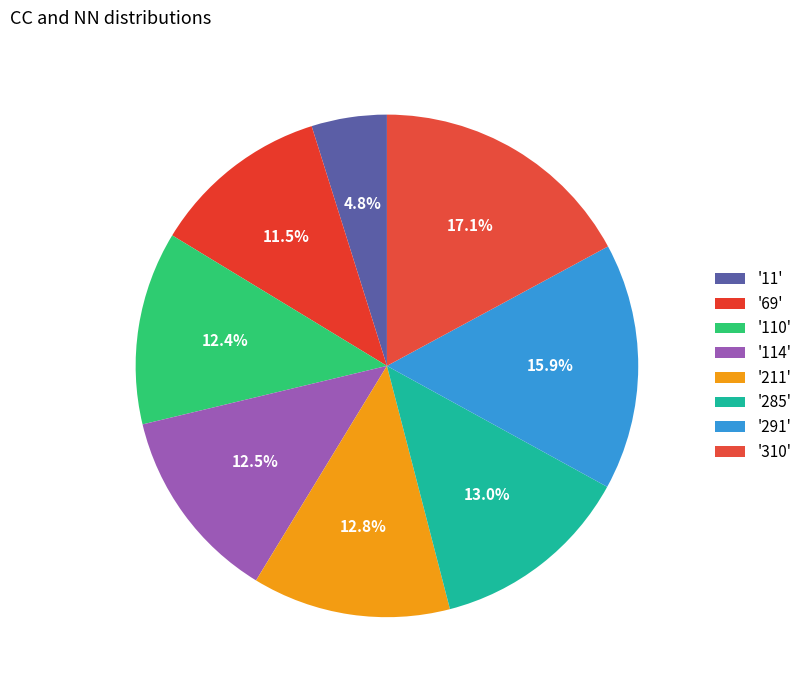

To the nearest percent, what is the difference between the largest and smallest slice percentages?

12%